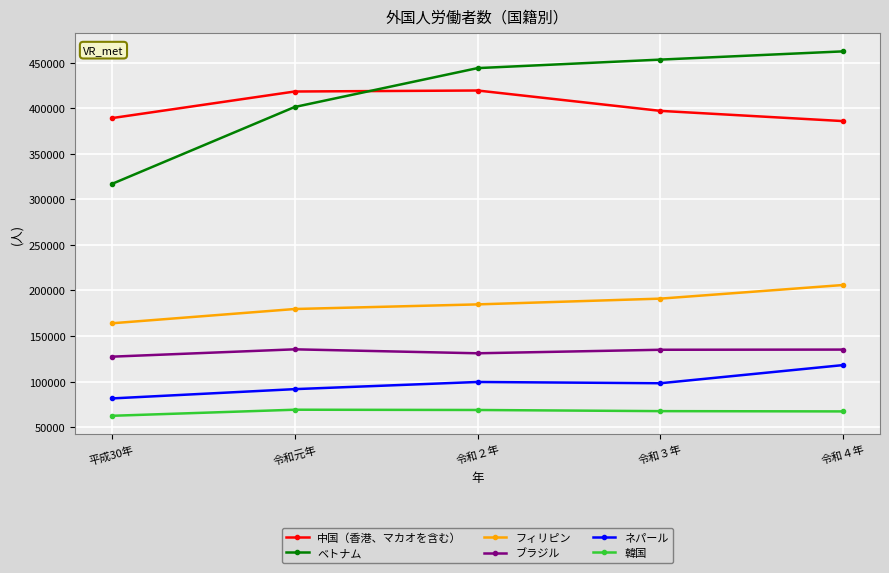

The value of フィリピン at 平成30年 is 258794. True or false?

False